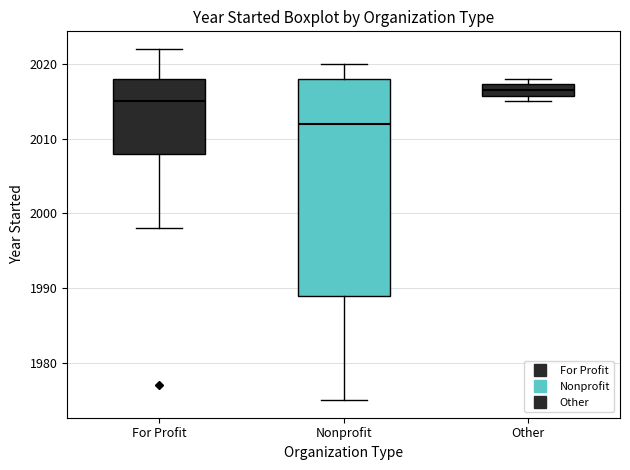

Comparing the boxes themselves (not the whiskers), which one is the tallest?

Nonprofit